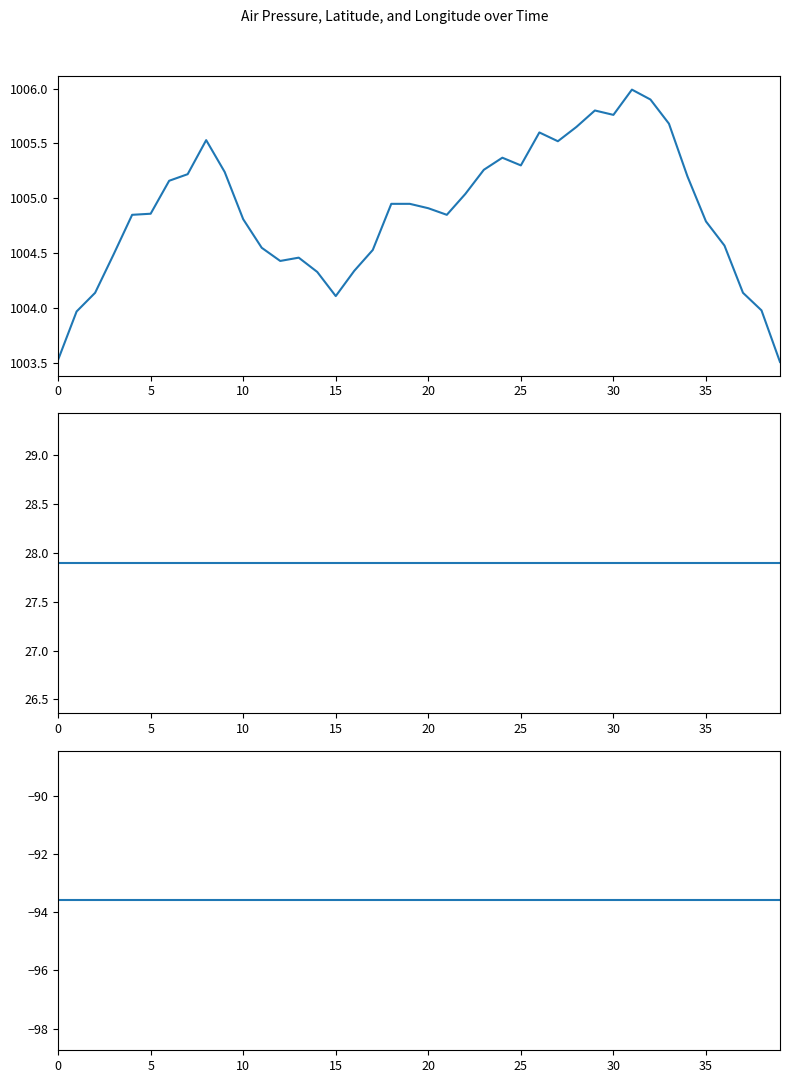

How many values in the air_pressure(mBar) series are below 1004?

4